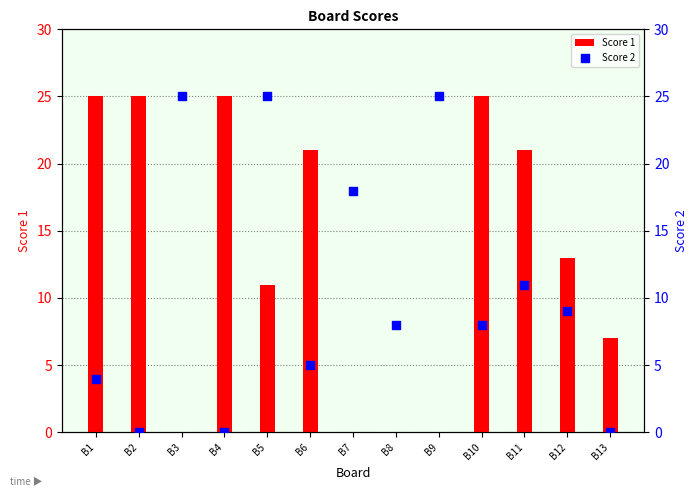

Which series has the largest total across all categories?

Score 1